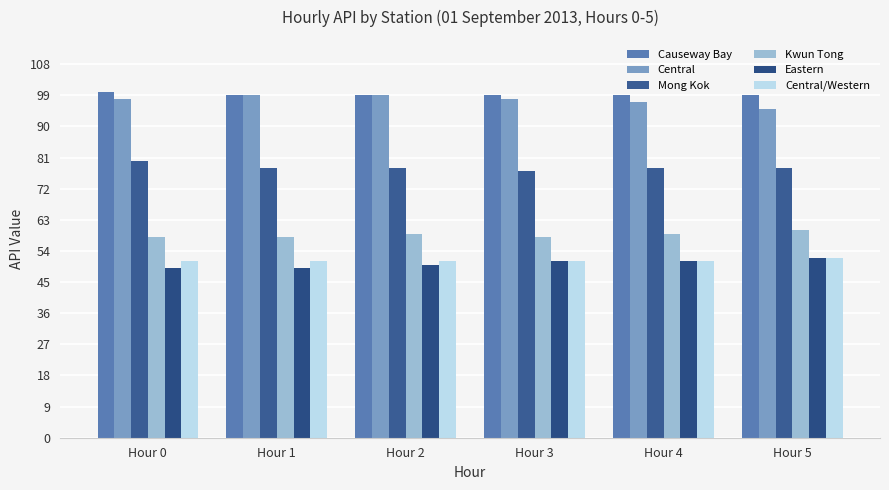

The value of Central at Hour 2 is 132. True or false?

False